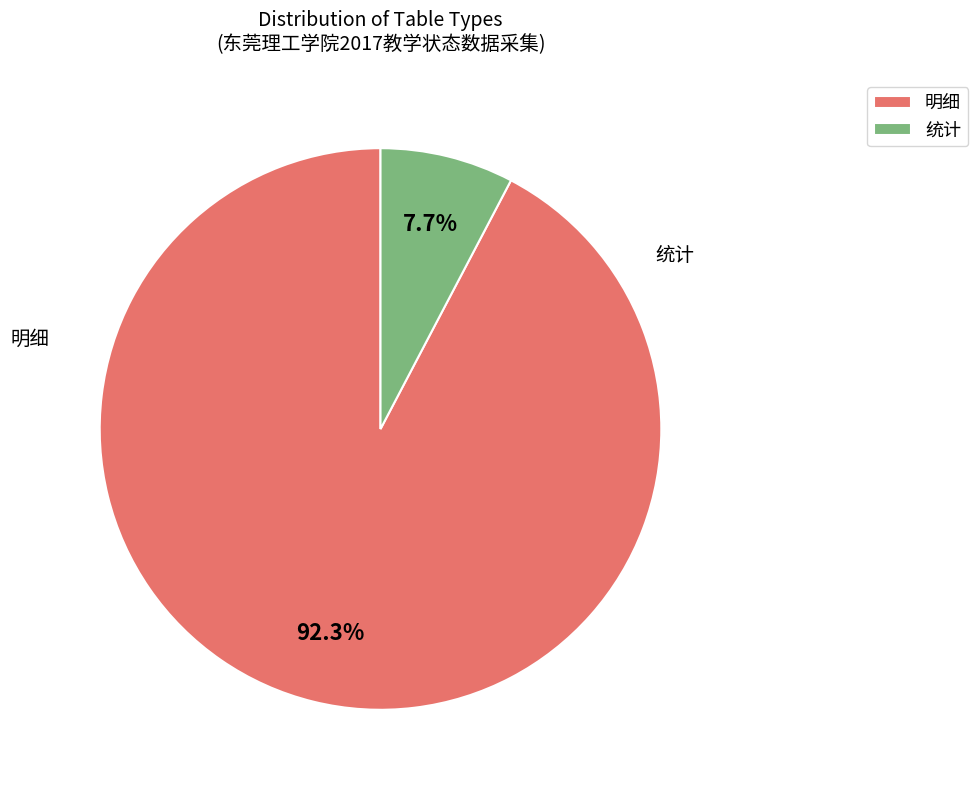

Which category accounts for the majority?

明细